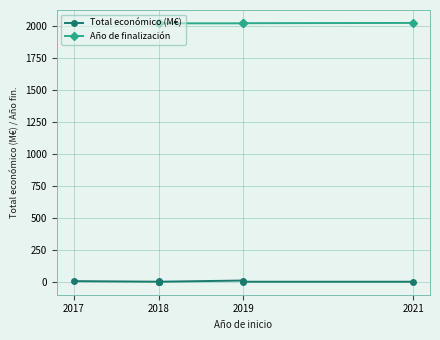

Which category has the lowest value in the Año de finalización series?

2017